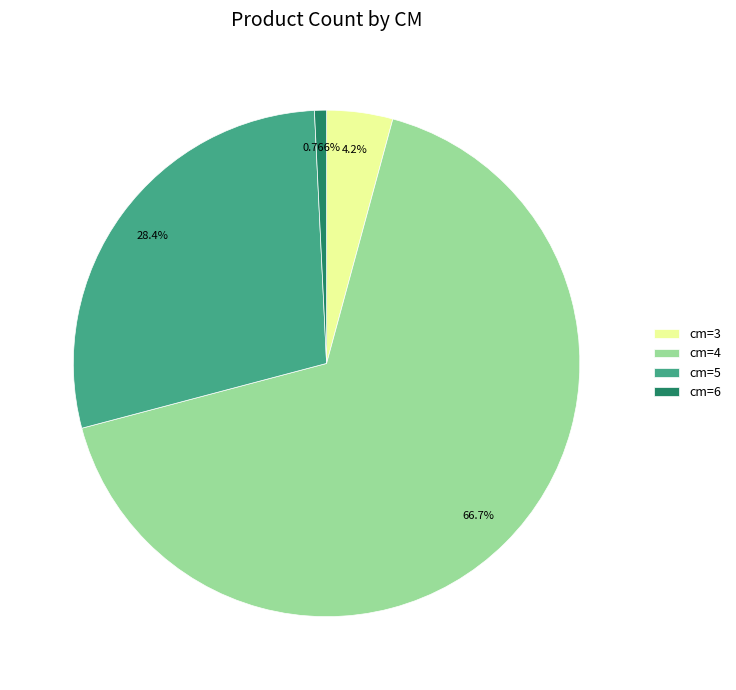

Does any single category account for the majority?

Yes